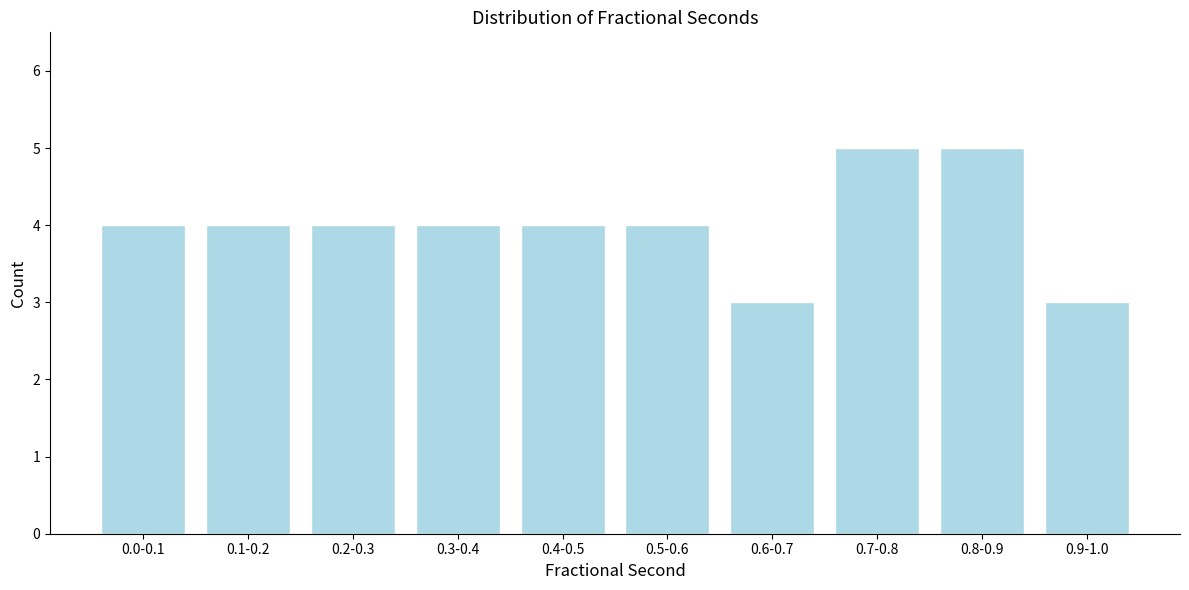

Reading left to right, transcribe all the data shown in this chart.

4	4	4	4	4	4	3	5	5	3